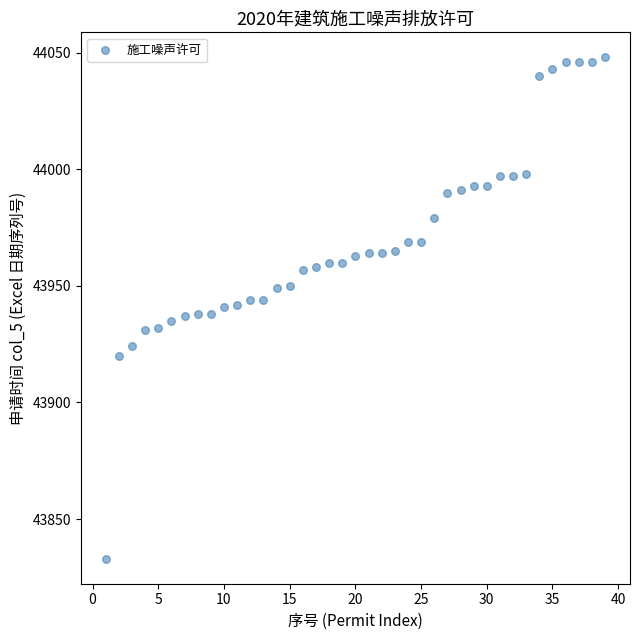

What is the range of X values (max minus min)?

38